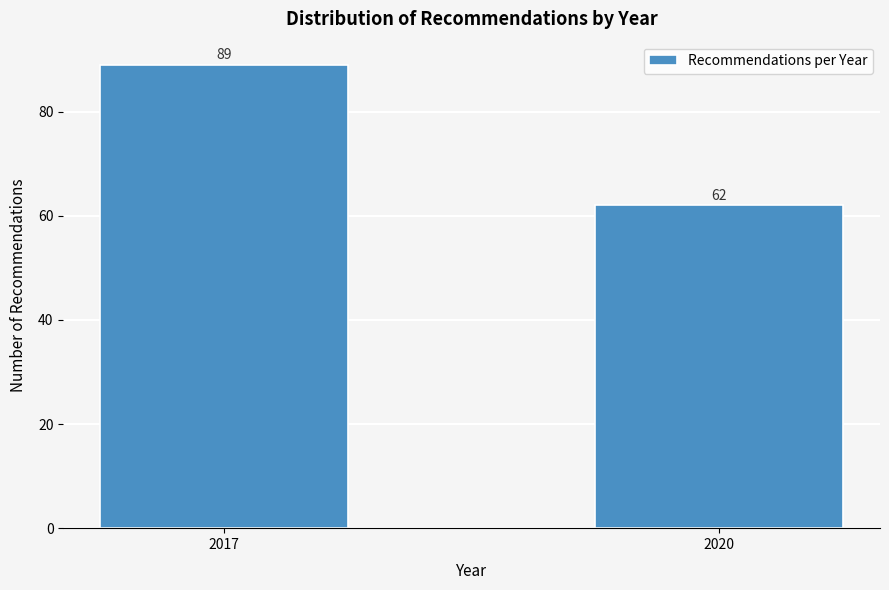

Reading right to left, extract all data points from this chart.

62	89